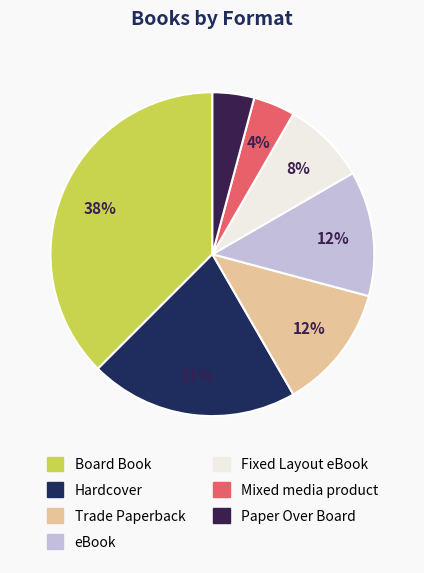

Which has a higher value, Fixed Layout eBook or Trade Paperback?

Trade Paperback